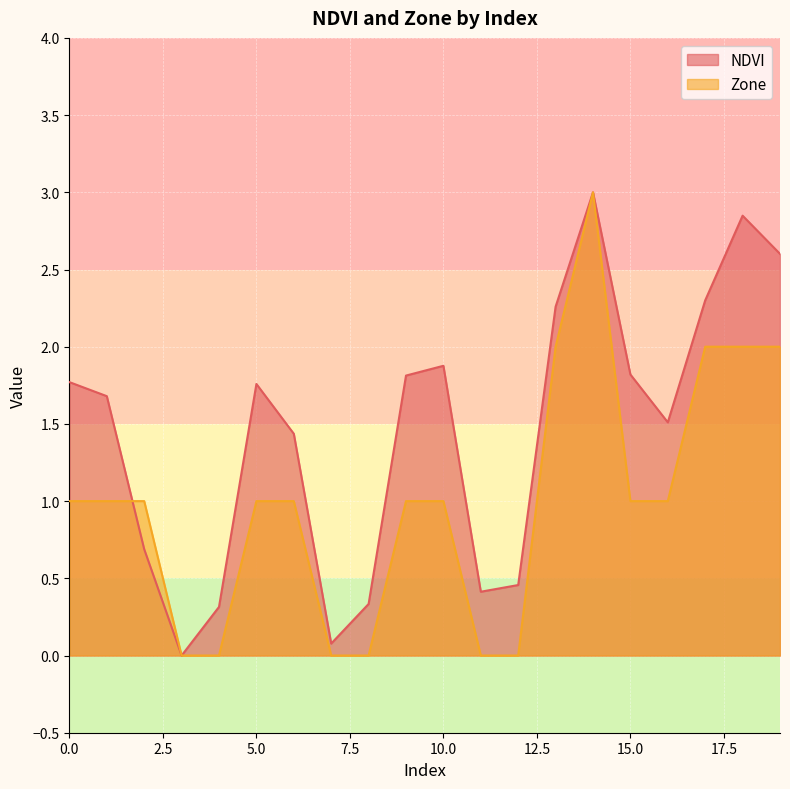

Which category has the highest value in the NDVI series?

14